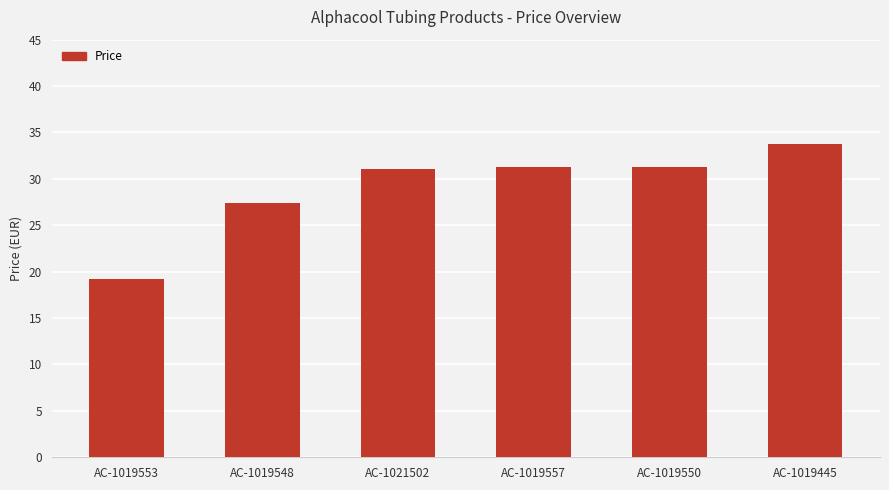

What is the sum of all values?

174.0